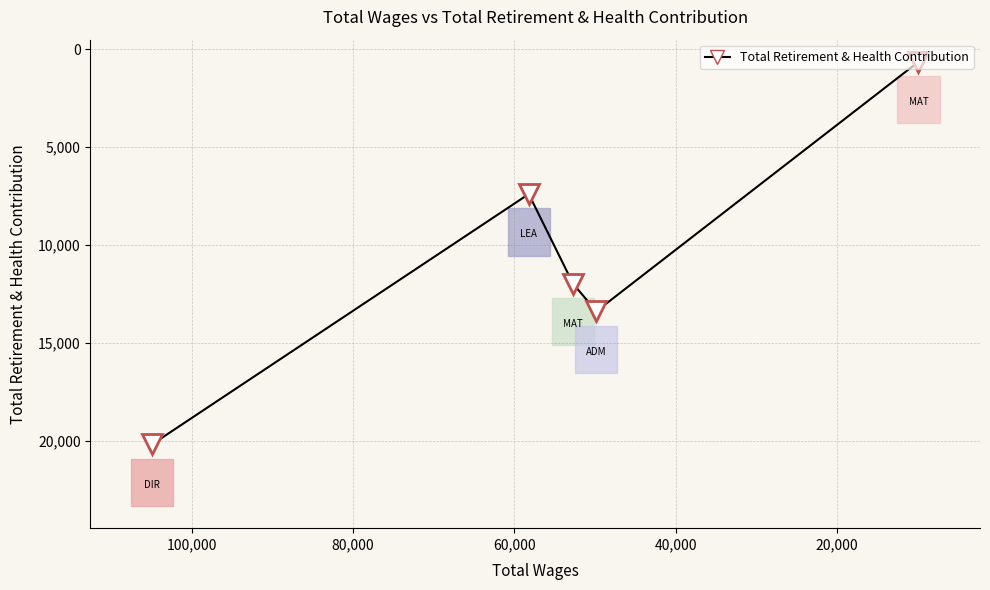

Is it true that the value at 52719.0 is 20797?

False